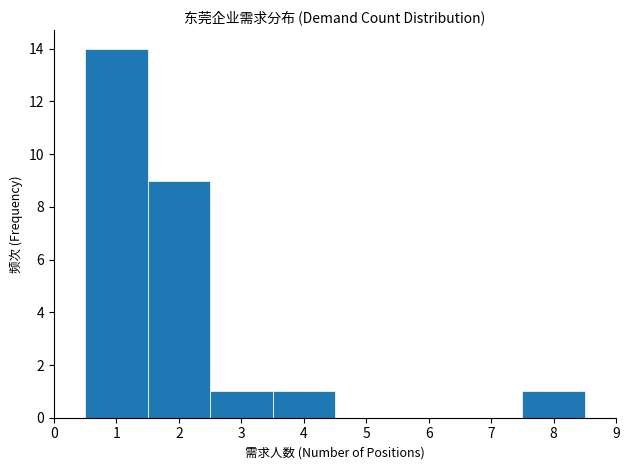

Reading left to right, list every bar in this chart as the range it spans on the x-axis followed by its height. The values are not printed on the chart, so give them approximately, as read against the axis.

0.5 to 1.5: 14
1.5 to 2.5: 9
2.5 to 3.5: 1
3.5 to 4.5: 1
4.5 to 5.5: 0
5.5 to 6.5: 0
6.5 to 7.5: 0
7.5 to 8.5: 1